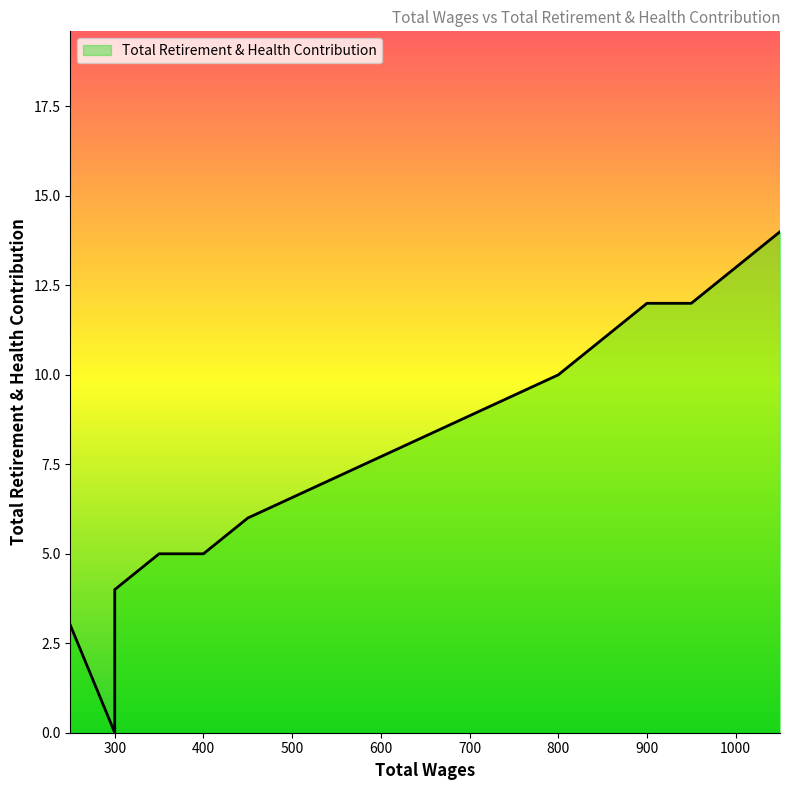

Count the number of categories in the chart.

40